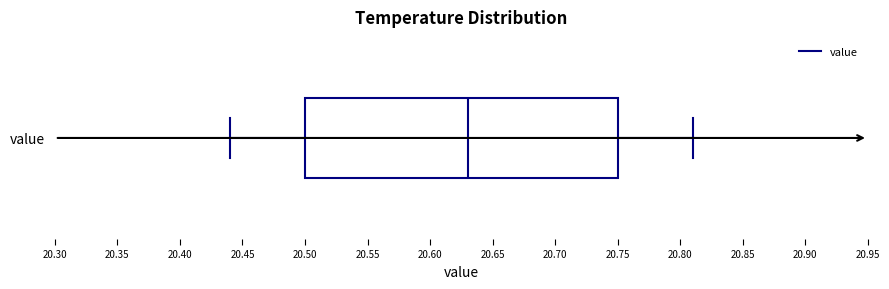

Read this box plot against the x-axis: the position of the median line, the range covered by the box, and the ends of both whiskers. The values are not printed on the chart, so give them approximately, as read against the axis.

median 20.63, box 20.50 to 20.75, whiskers 20.44 to 20.81